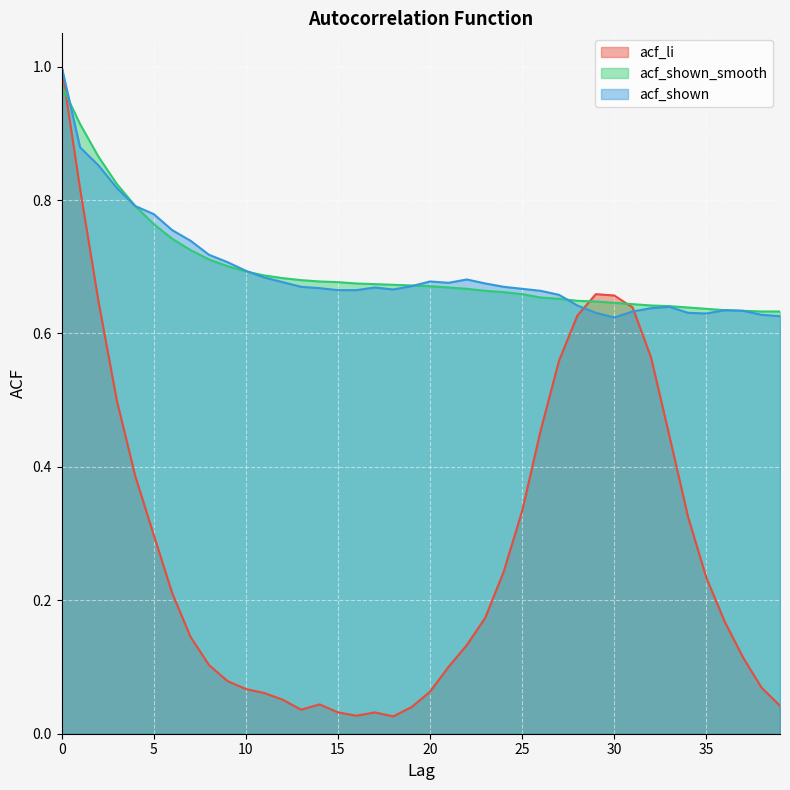

What is the difference between the acf_li values at 30 and 9?

0.6